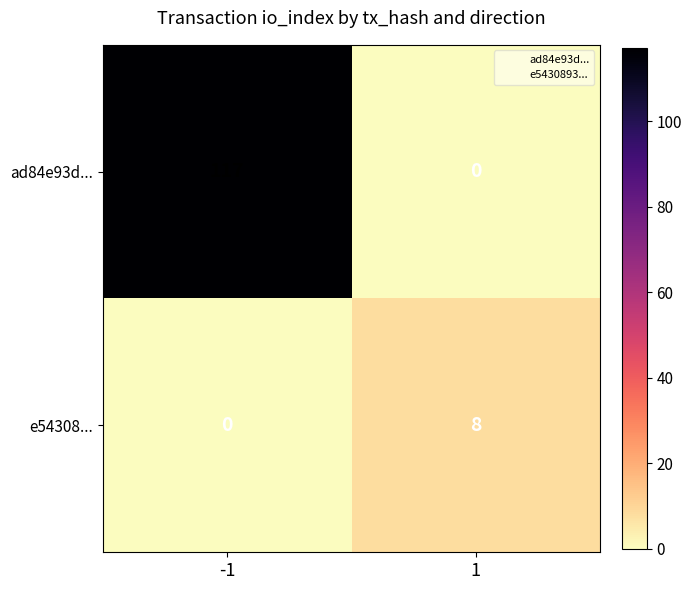

Which series has the largest range (max minus min)?

ad84e93d...